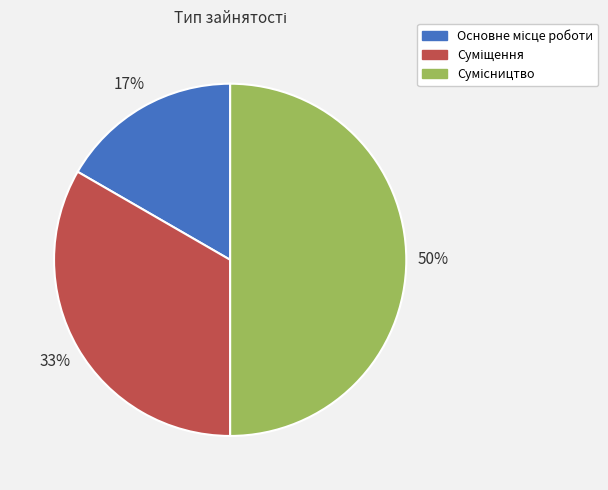

To the nearest percent, what is the difference between the largest and smallest slice percentages?

33%